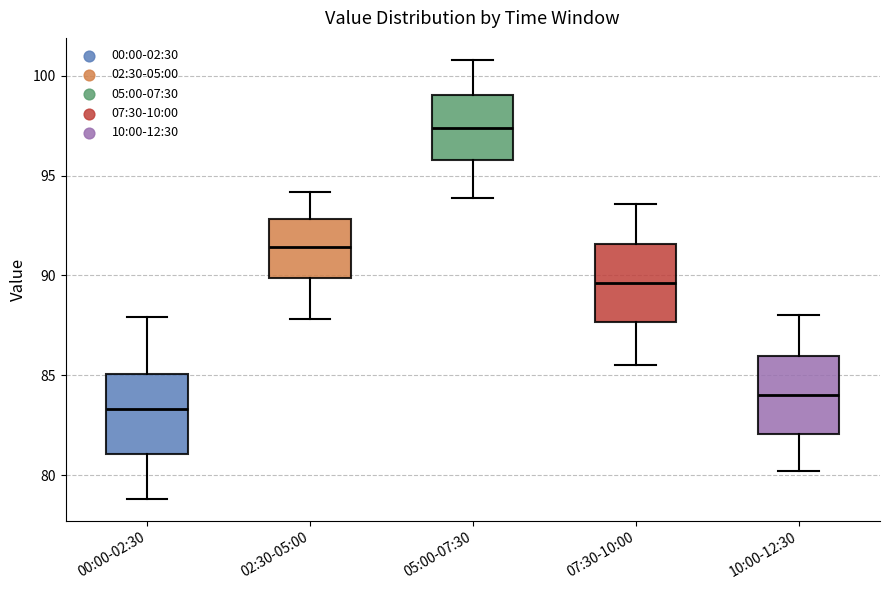

Reading left to right, transcribe this box plot: for each box, give where its median line is, the range the box spans, and where its two whiskers end, as read against the y-axis. The values are not printed on the chart, so give them approximately, as read against the axis.

00:00-02:30: median 83.5, box 81.0 to 85.0, whiskers 79.0 to 88.0
02:30-05:00: median 91.5, box 90.0 to 93.0, whiskers 88.0 to 94.0
05:00-07:30: median 97.5, box 96.0 to 99.0, whiskers 94.0 to 101.0
07:30-10:00: median 89.5, box 87.5 to 91.5, whiskers 85.5 to 93.5
10:00-12:30: median 84.0, box 82.0 to 86.0, whiskers 80.0 to 88.0